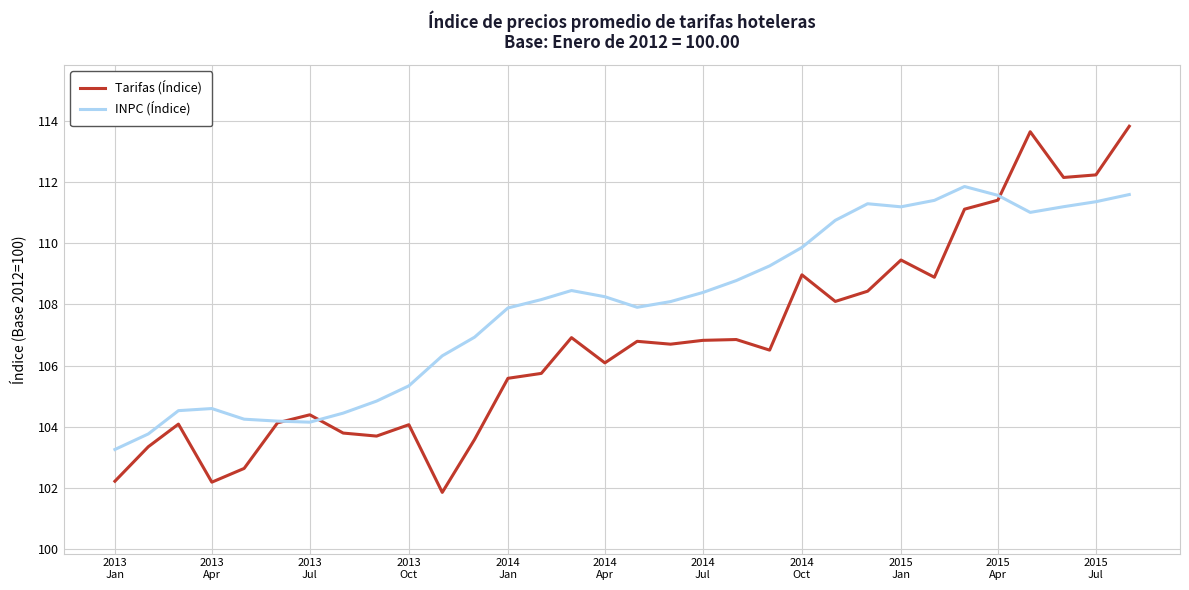

Which series has the widest spread of values?

Tarifas (Índice)